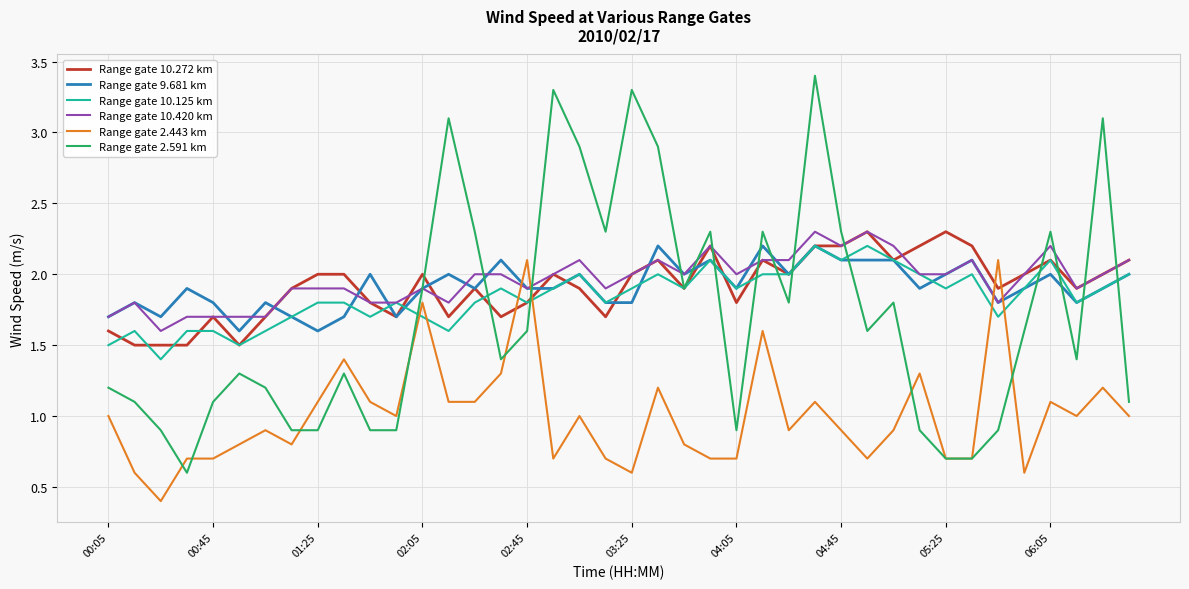

What is the highest value of the Range gate 10.272 km series?

2.3